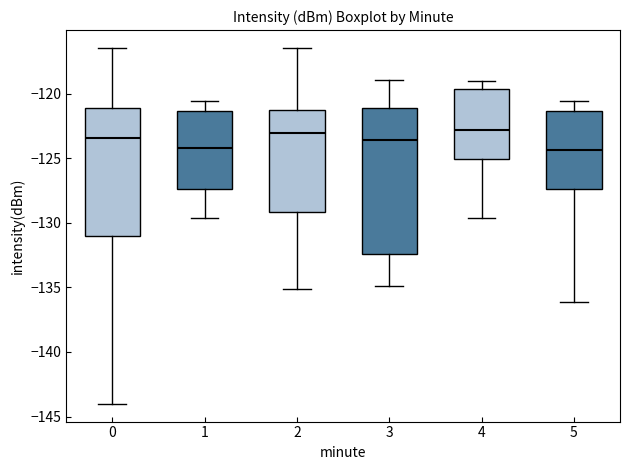

Reading left to right, transcribe this box plot: for each box, give where its median line is, the range the box spans, and where its two whiskers end, as read against the y-axis. The values are not printed on the chart, so give them approximately, as read against the axis.

0: median -123.5, box -131.0 to -121.0, whiskers -144.0 to -116.5
1: median -124.0, box -127.5 to -121.5, whiskers -129.5 to -120.5
2: median -123.0, box -129.0 to -121.5, whiskers -135.0 to -116.5
3: median -123.5, box -132.5 to -121.0, whiskers -135.0 to -119.0
4: median -123.0, box -125.0 to -119.5, whiskers -129.5 to -119.0
5: median -124.5, box -127.5 to -121.5, whiskers -136.0 to -120.5